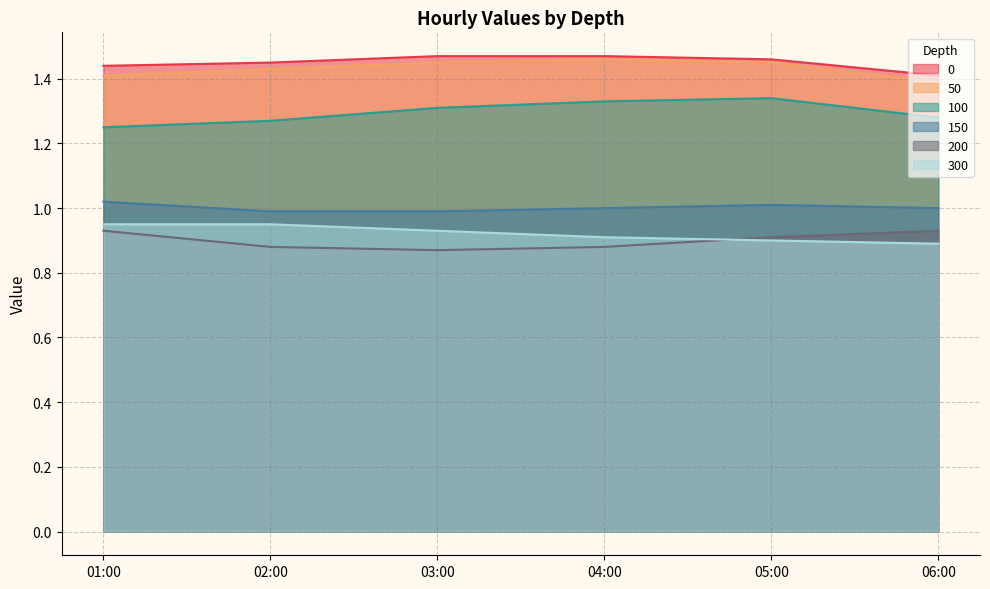

How many lines are shown in the chart?

6